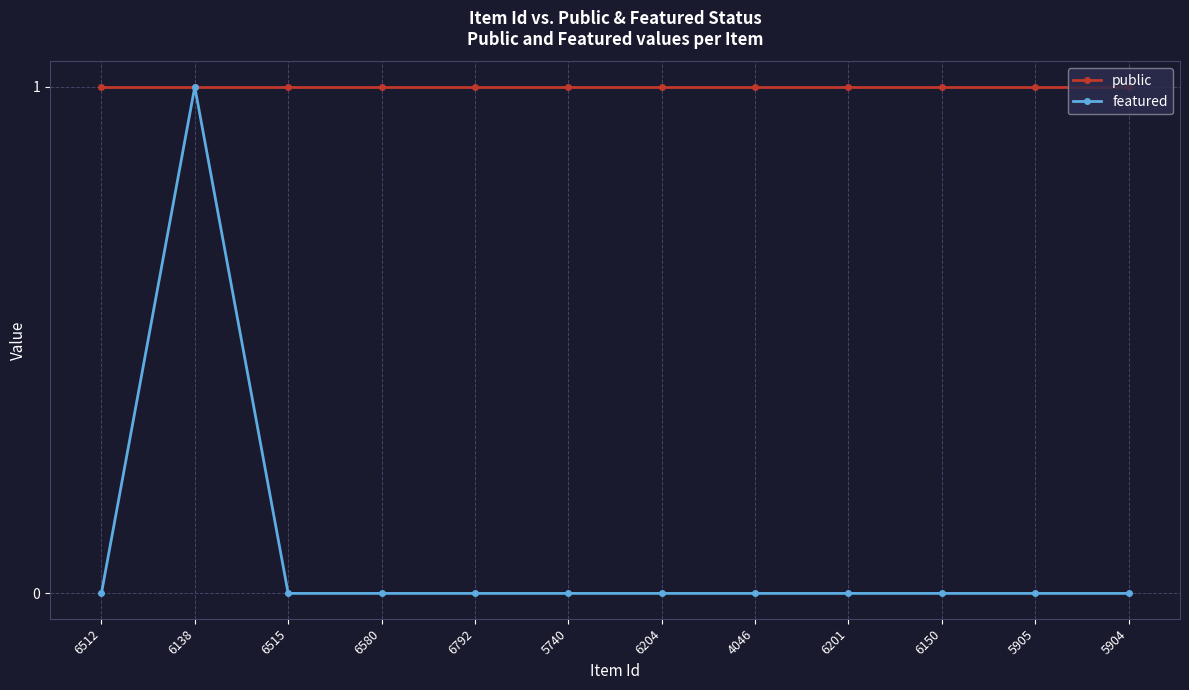

True or false: featured has a value of 0 at 6150.

True